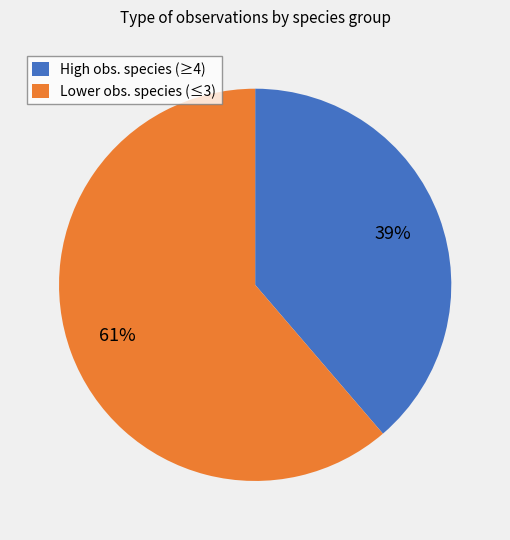

To the nearest percent, what portion does High obs. species (≥4) represent?

39%